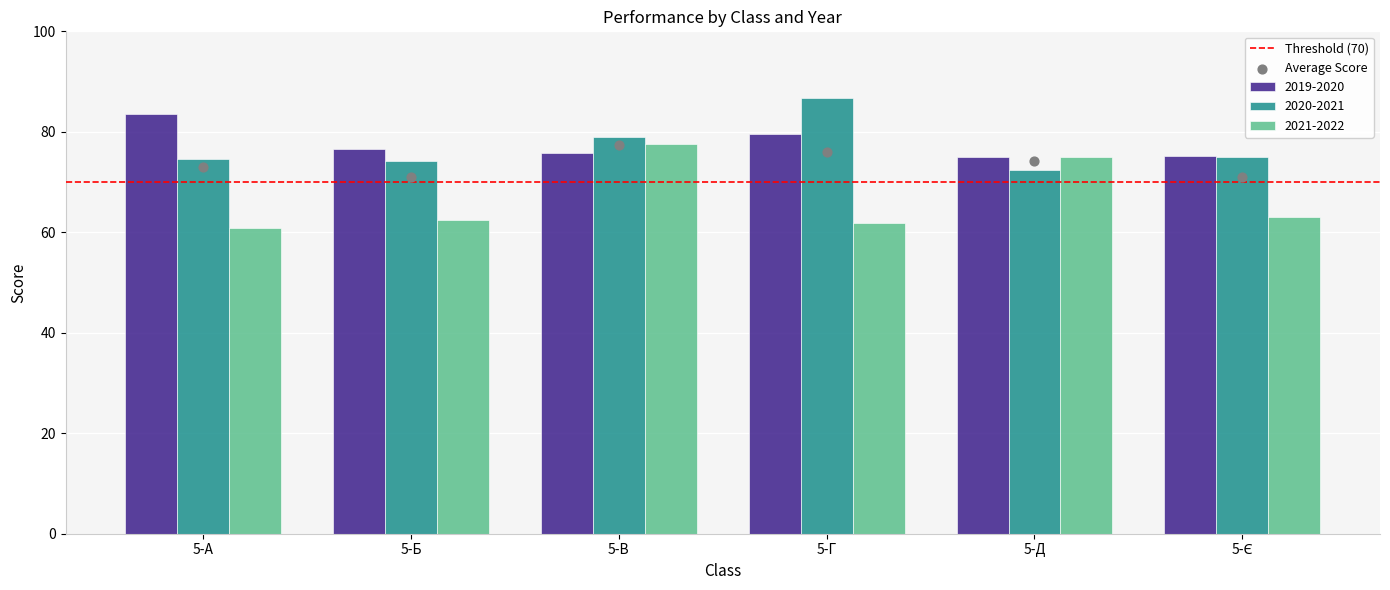

At how many categories does at least one series exceed 69?

6